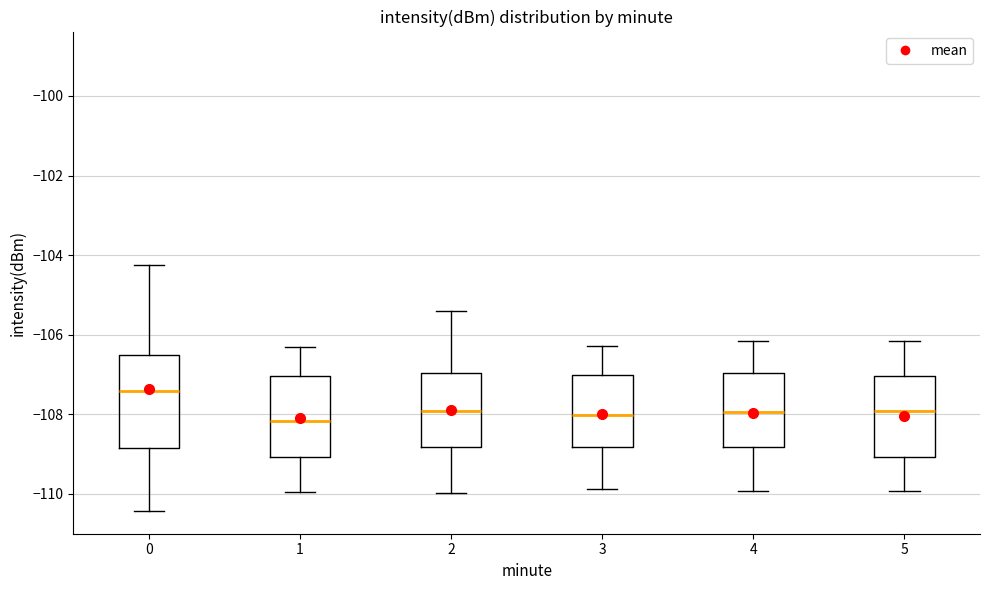

Where does the upper whisker of the box at x = 0 end on the y-axis? The values are not printed on the chart, so give them approximately, as read against the axis.

-104.2